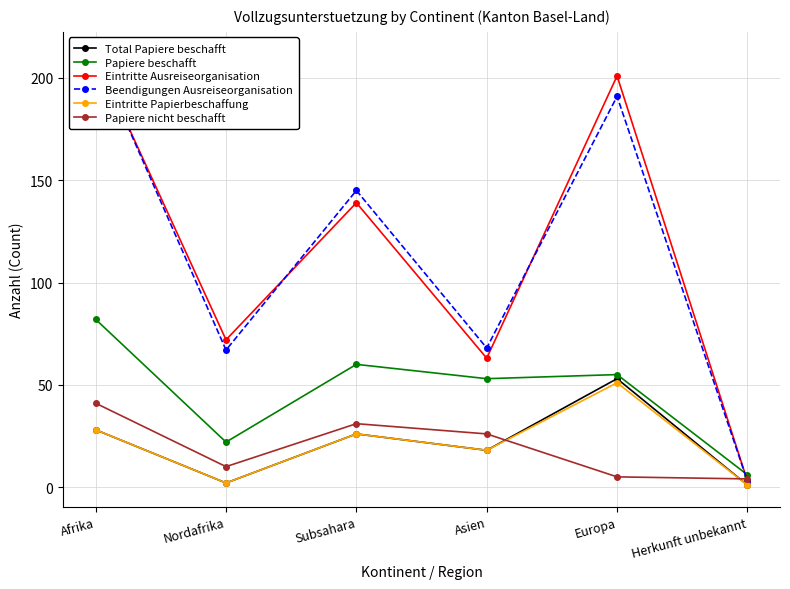

At which label does Eintritte Papierbeschaffung reach its peak?

Europa